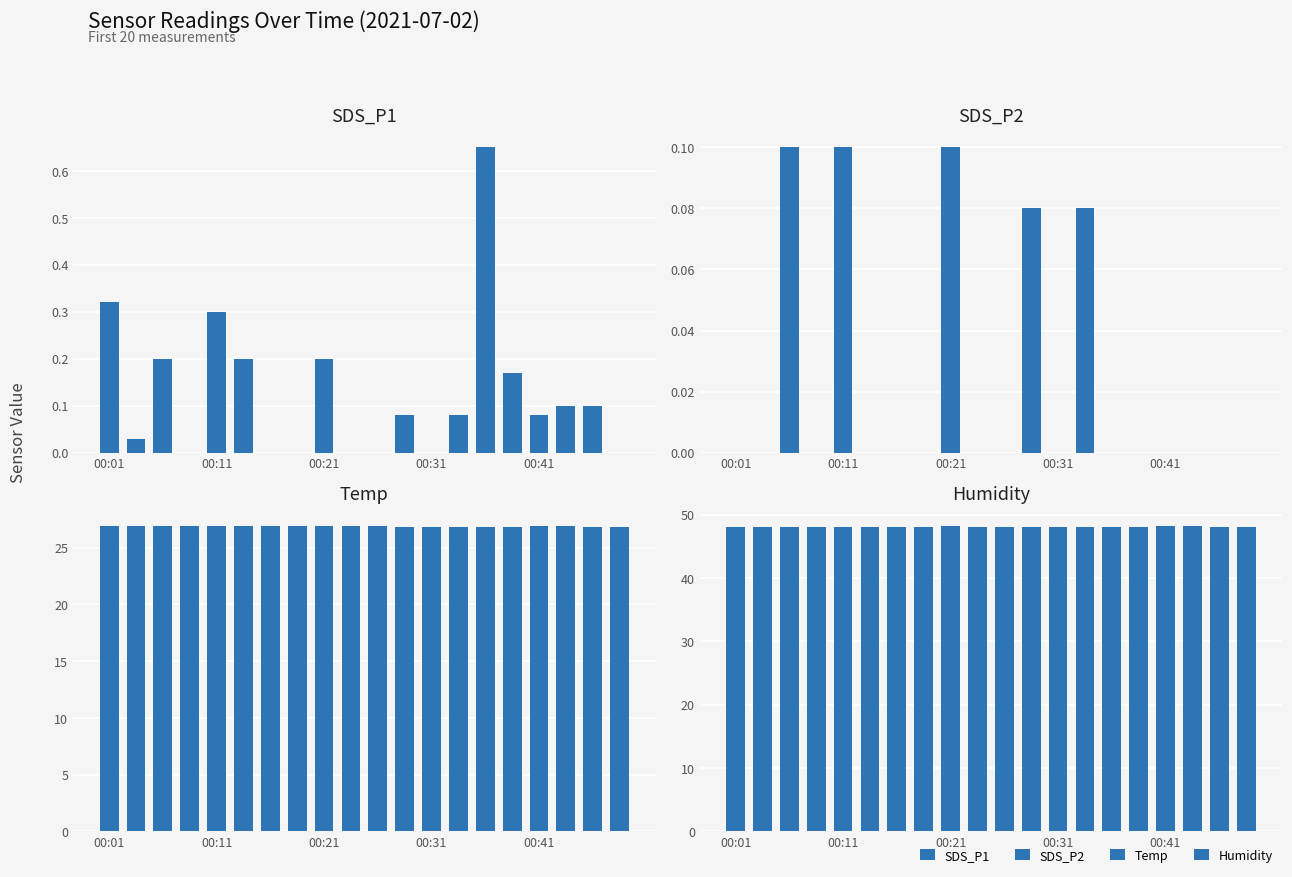

At 17, list the series in order from largest to smallest.

Humidity, Temp, SDS_P1, SDS_P2